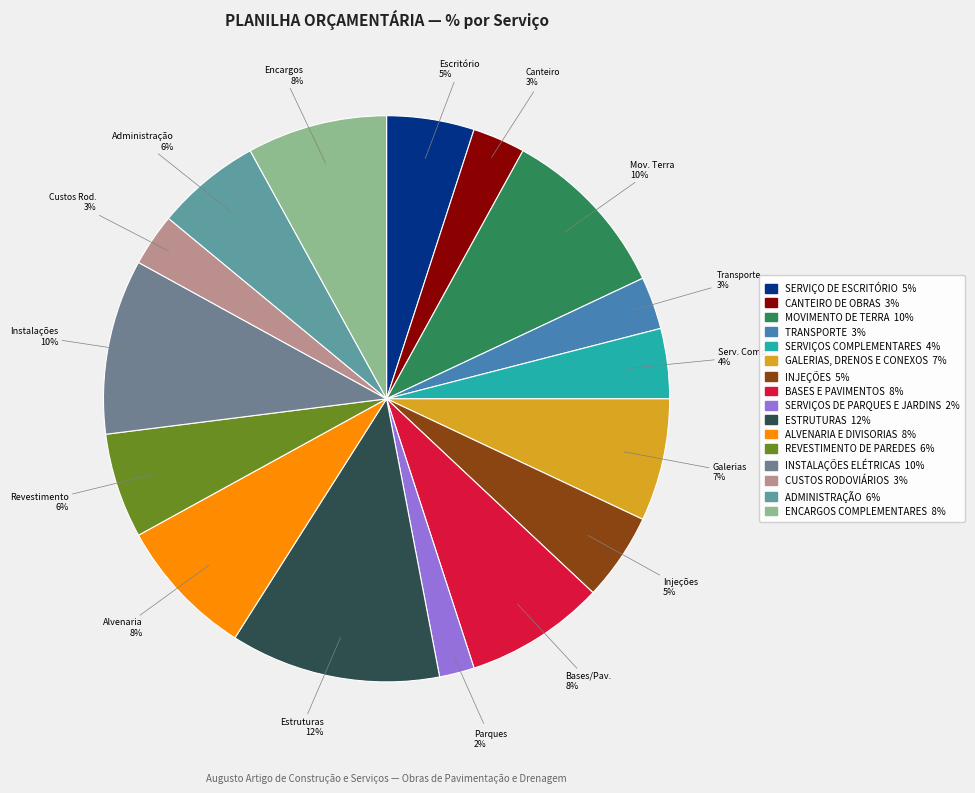

To the nearest percent, what portion does INSTALAÇÕES ELÉTRICAS represent?

10%